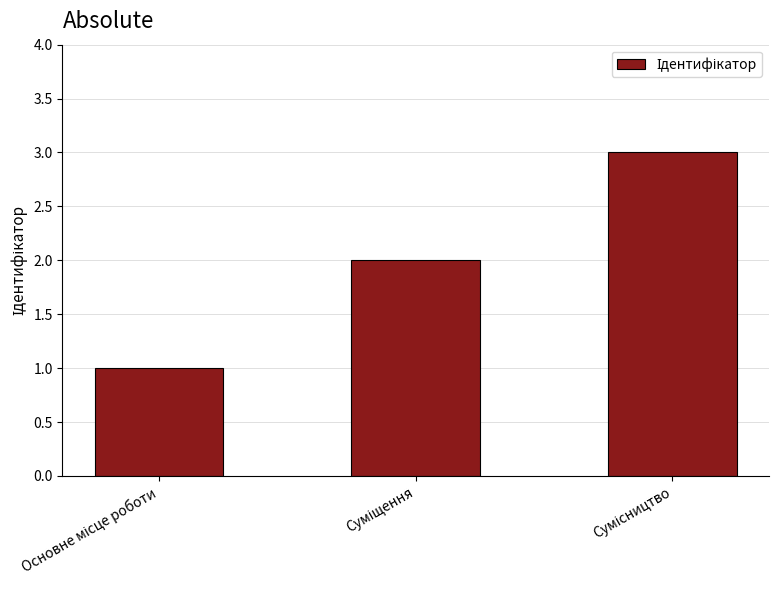

How many data points are less than 2?

1